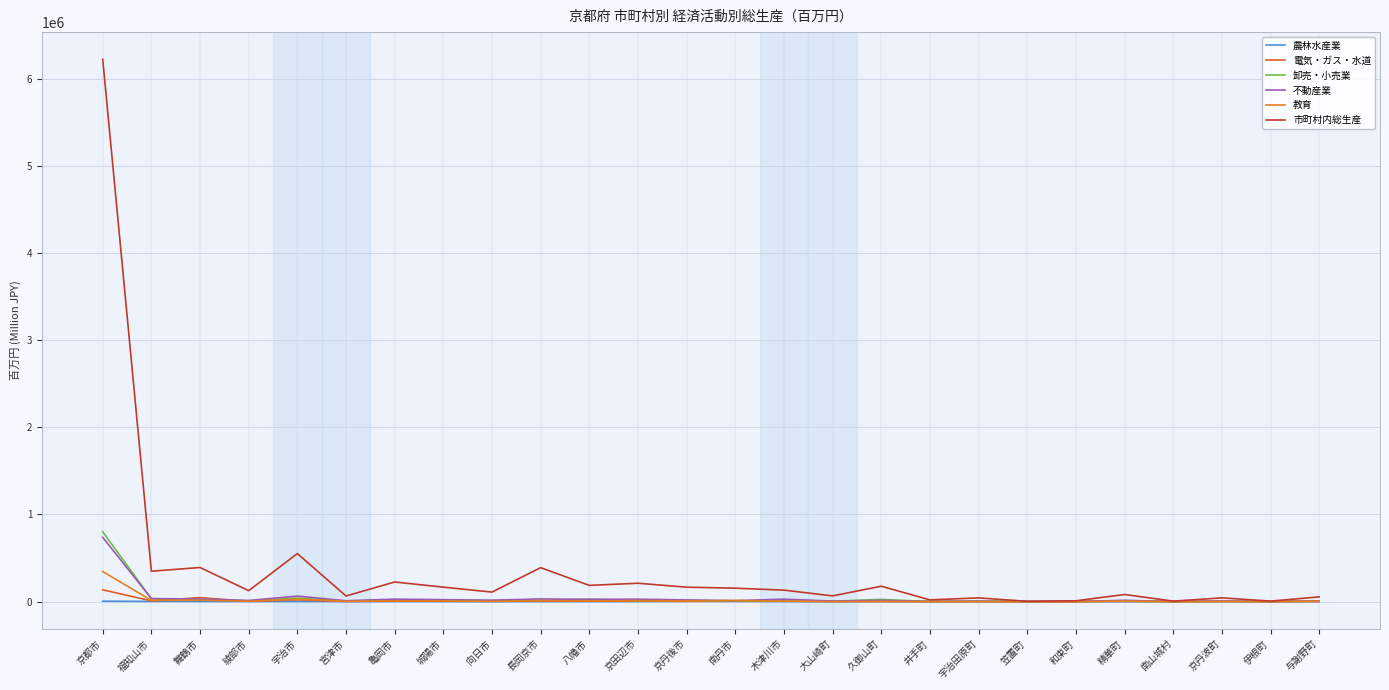

Where is 電気・ガス・水道 nearest to the value 67725?

舞鶴市